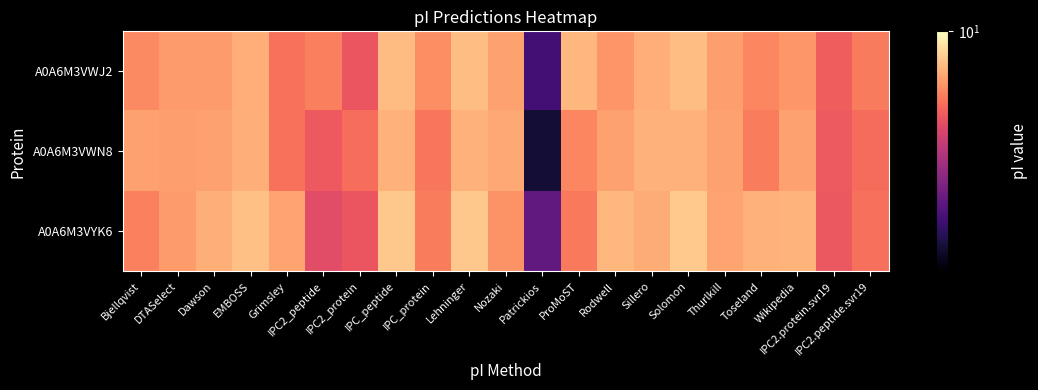

Reading left to right, what are all the values shown in this chart?

A0A6M3VWJ2: Bjellqvist=8.0	DTASelect=8.3	Dawson=8.2	EMBOSS=8.6	Grimsley=7.6	IPC2_peptide=7.8	IPC2_protein=7.2	IPC_peptide=8.8	IPC_protein=8.0	Lehninger=8.8	Nozaki=8.4	Patrickios=4.9	ProMoST=8.7	Rodwell=8.2	Sillero=8.6	Solomon=8.8	Thurlkill=8.3	Toseland=7.9	Wikipedia=8.2	IPC2.protein.svr19=7.3	IPC2.peptide.svr19=7.8
A0A6M3VWN8: Bjellqvist=8.4	DTASelect=8.3	Dawson=8.4	EMBOSS=8.6	Grimsley=7.6	IPC2_peptide=7.3	IPC2_protein=7.6	IPC_peptide=8.6	IPC_protein=7.7	Lehninger=8.6	Nozaki=8.5	Patrickios=4.4	ProMoST=8.0	Rodwell=8.4	Sillero=8.6	Solomon=8.6	Thurlkill=8.4	Toseland=7.8	Wikipedia=8.4	IPC2.protein.svr19=7.3	IPC2.peptide.svr19=7.6
A0A6M3VYK6: Bjellqvist=7.8	DTASelect=8.3	Dawson=8.6	EMBOSS=8.9	Grimsley=8.4	IPC2_peptide=7.0	IPC2_protein=7.2	IPC_peptide=9.0	IPC_protein=7.8	Lehninger=9.0	Nozaki=8.1	Patrickios=5.2	ProMoST=7.7	Rodwell=8.7	Sillero=8.5	Solomon=9.0	Thurlkill=8.4	Toseland=8.6	Wikipedia=8.6	IPC2.protein.svr19=7.2	IPC2.peptide.svr19=7.6